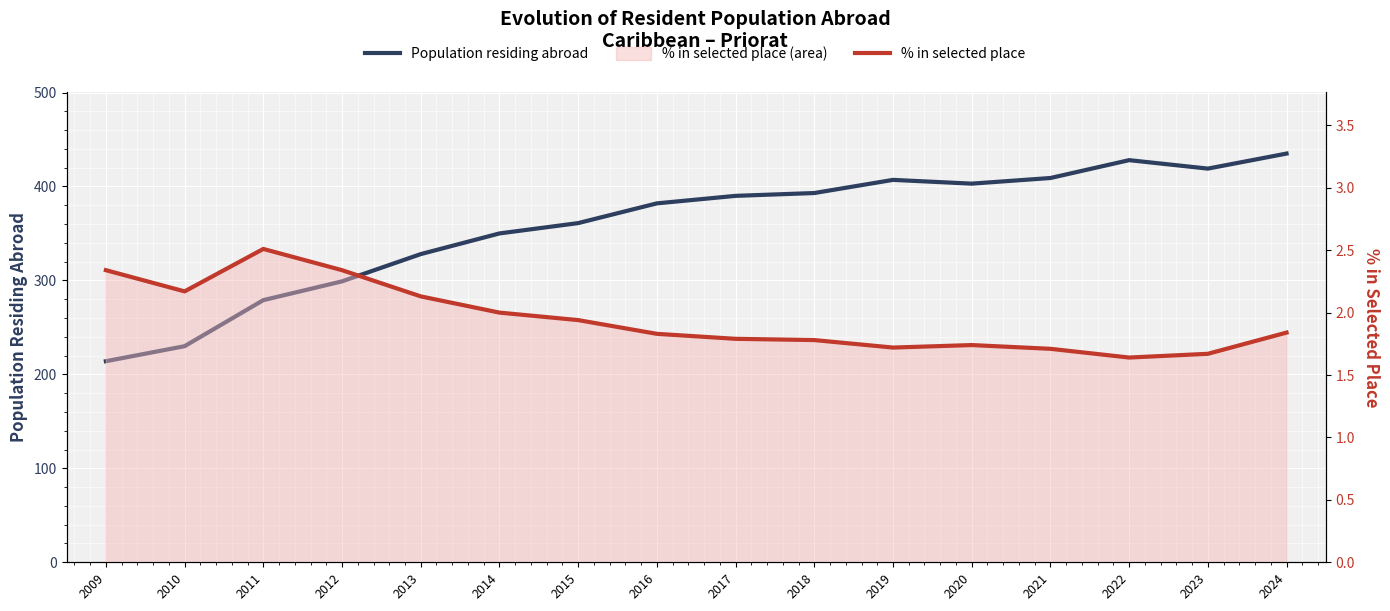

The value of % in selected place at 2015 is 1.9. True or false?

True